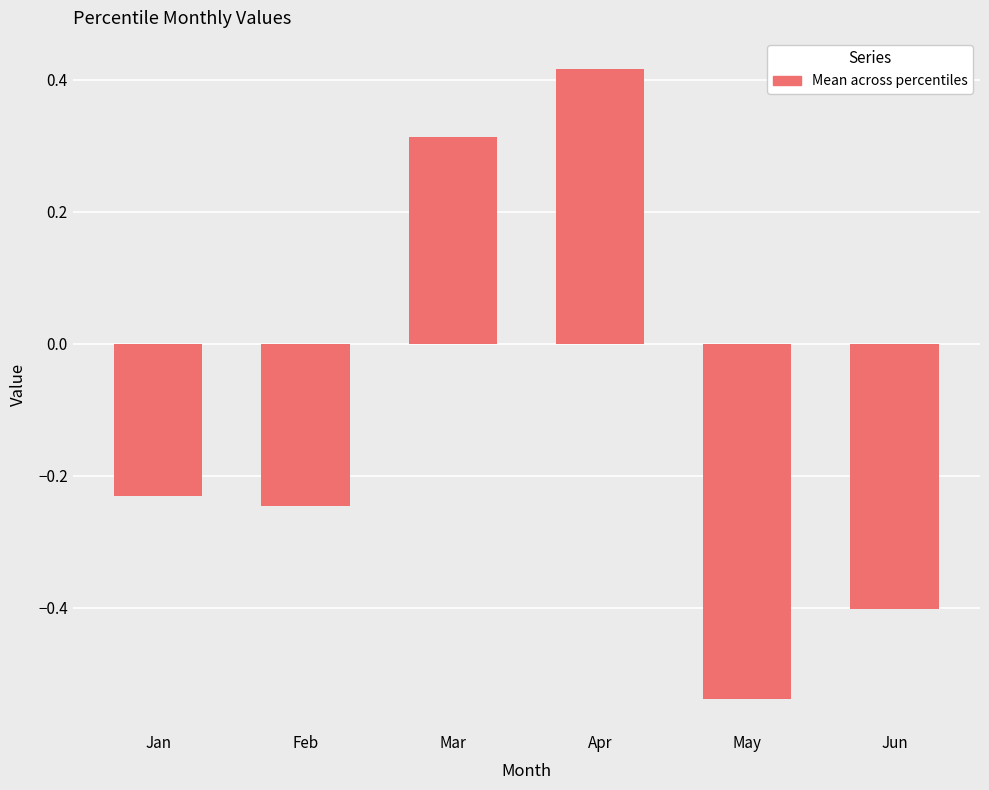

What is the difference between the values at Mar and Feb?

0.6